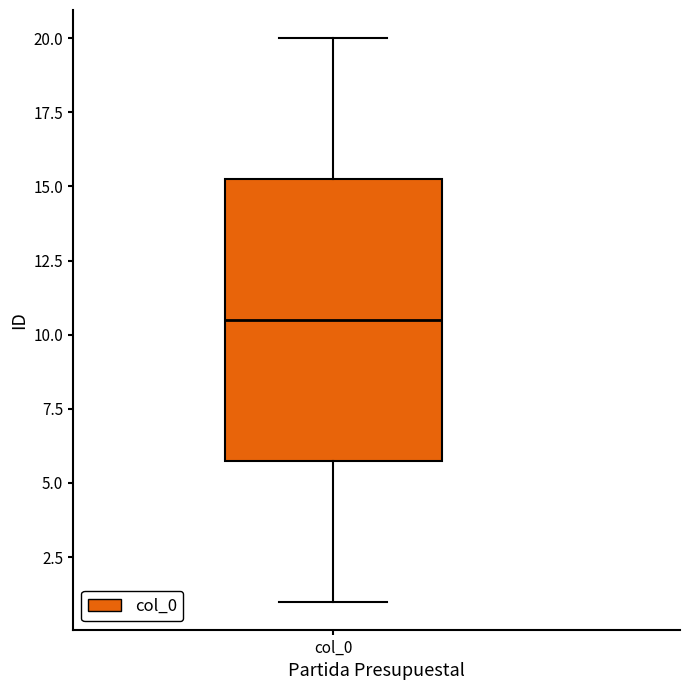

Where is the lower edge of the box for col_0 on the y-axis? The values are not printed on the chart, so give them approximately, as read against the axis.

6.0